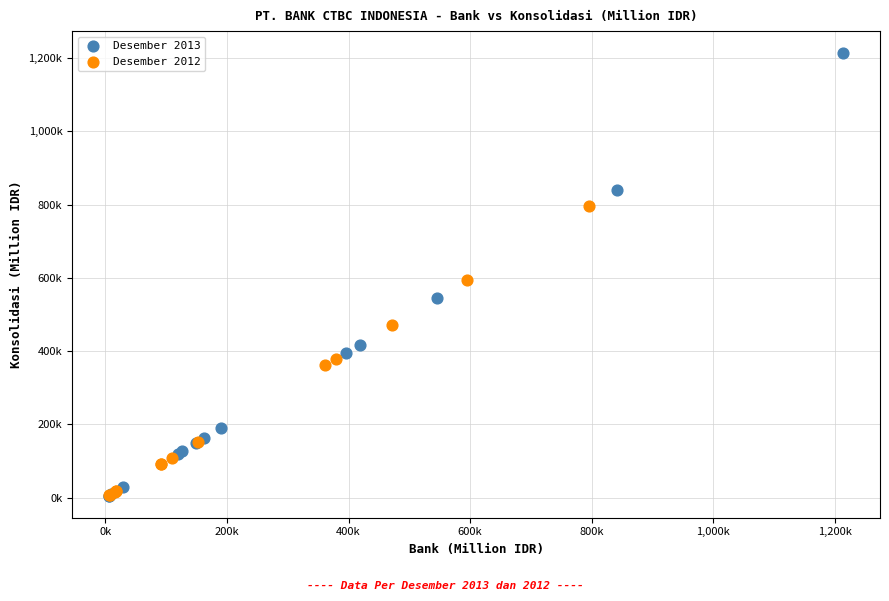

Which series reaches the maximum Y coordinate?

Desember 2013